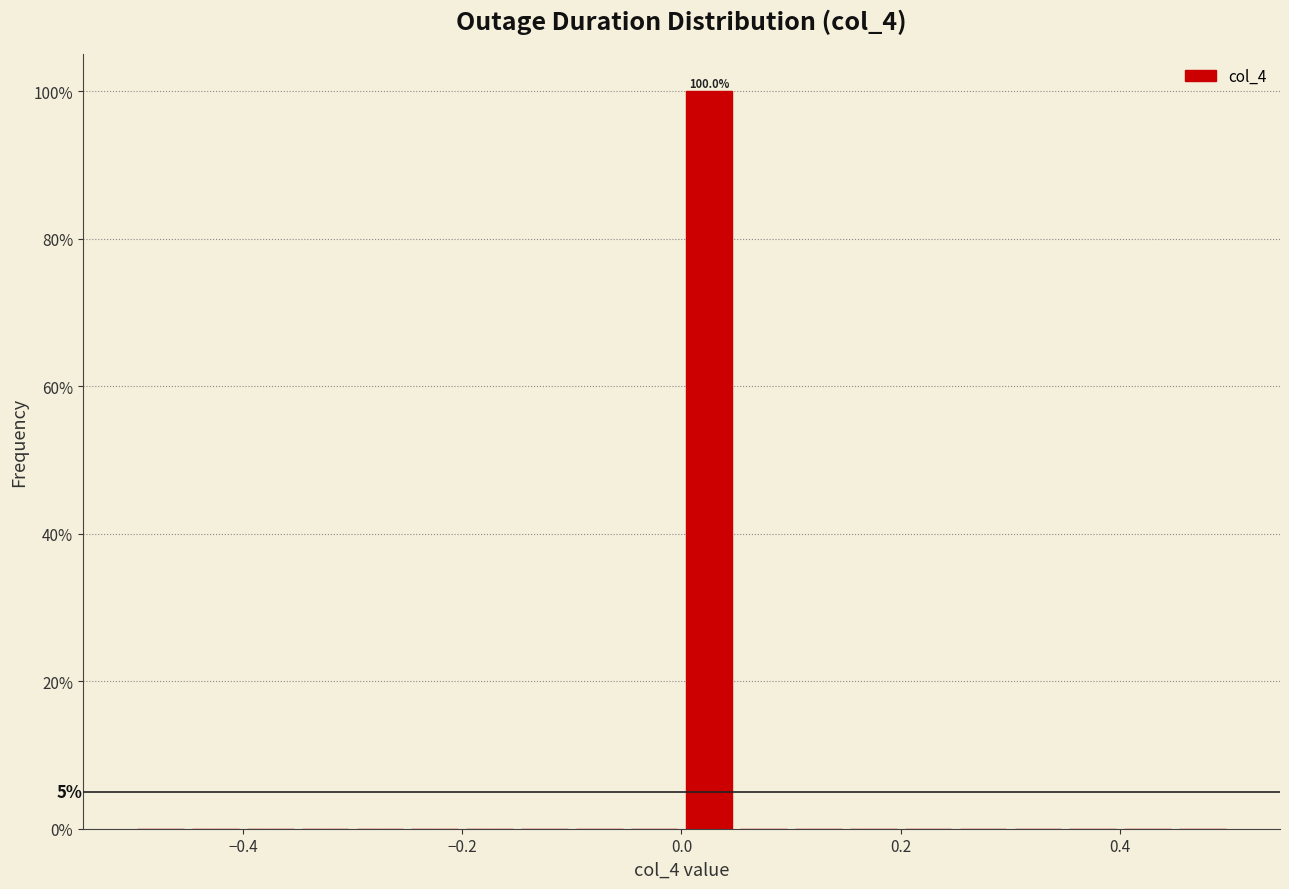

Around what value on the x-axis is the tallest bar? Give the approximate position of its centre, as read against the axis.

0.02